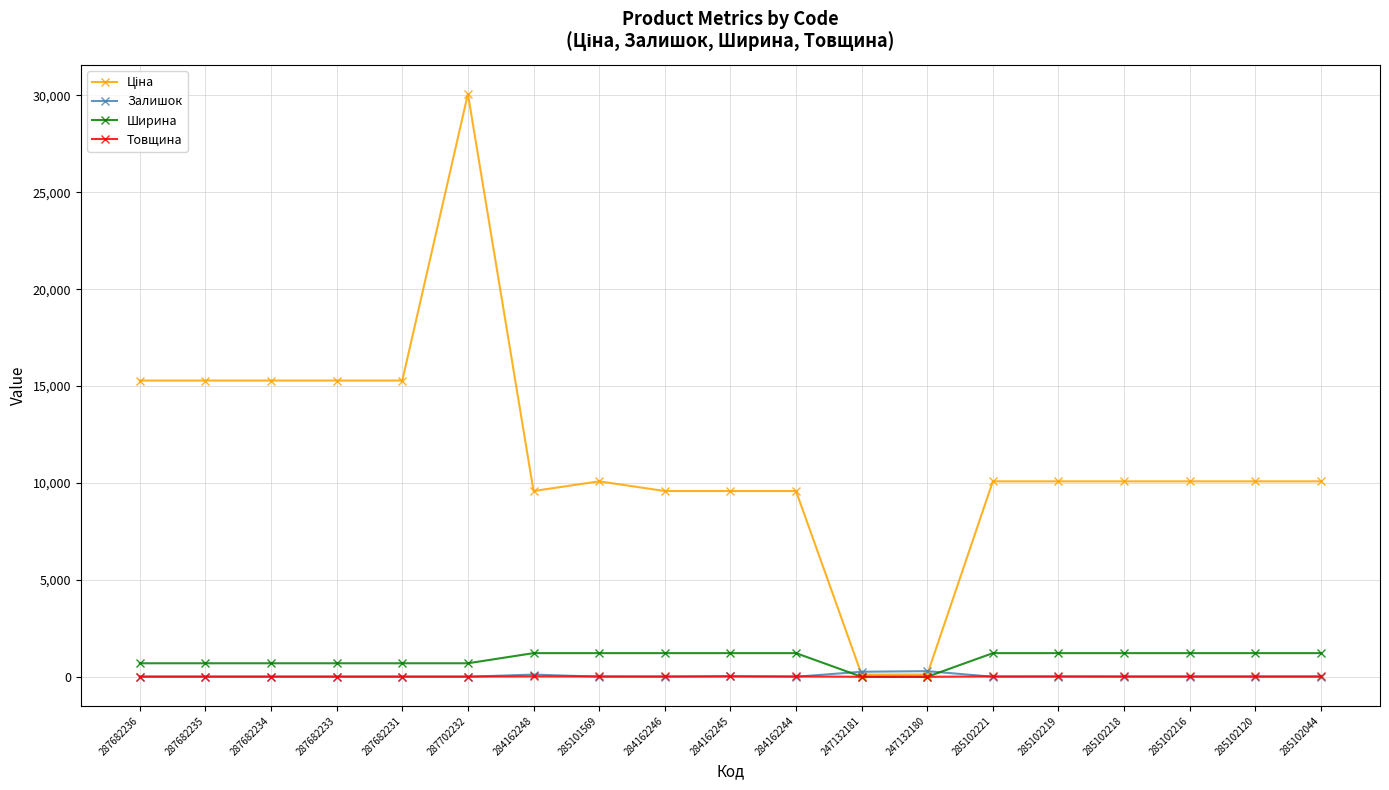

At which category is the sum across all series the highest?

287702232